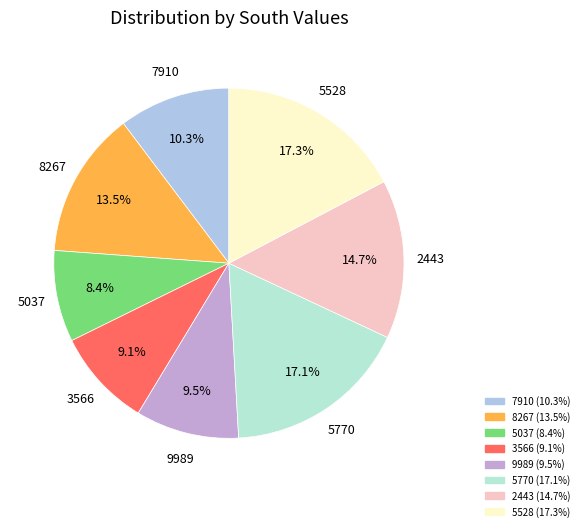

What is the smallest slice in the pie chart?

5037